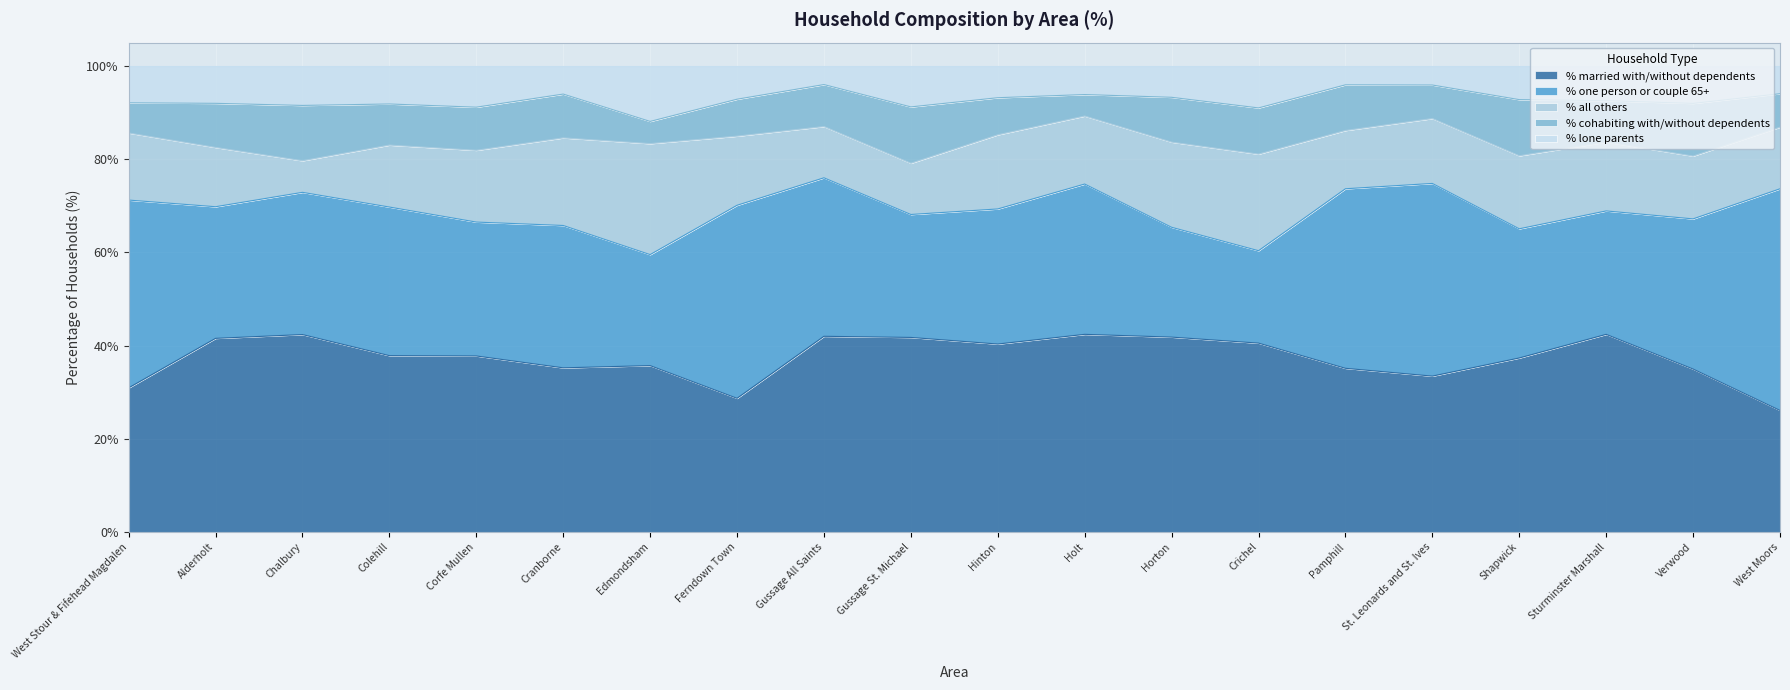

Reading left to right, extract all data points from this chart.

% married with/without dependents: 30.9	41.6	42.4	37.9	37.8	35.2	35.7	28.7	42.0	41.8	40.3	42.4	41.8	40.5	35.1	33.5	37.3	42.4	35.0	26.1
% one person or couple 65+: 40.3	28.2	30.5	31.9	28.7	30.5	23.8	41.4	34.0	26.4	29.0	32.2	23.6	19.8	38.5	41.3	27.7	26.5	32.2	47.5
% all others: 14.4	12.7	6.8	13.3	15.4	18.8	23.8	14.8	11.0	11.0	15.9	14.6	18.3	20.7	12.5	13.9	15.7	14.8	13.5	13.2
% cohabiting with/without dependents: 6.5	9.5	11.9	8.8	9.2	9.4	4.8	7.9	9.0	12.1	8.0	4.6	9.6	9.9	9.8	7.2	12.0	8.9	11.3	7.2
% lone parents: 7.9	8.0	8.5	8.2	8.9	6.0	11.9	7.1	4.0	8.8	6.8	6.1	6.7	9.0	4.1	4.1	7.2	7.5	8.0	6.0